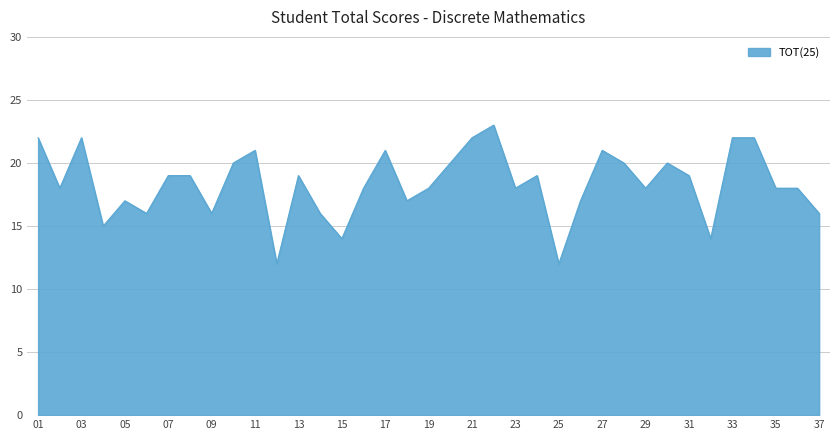

What is the greatest value displayed?

23